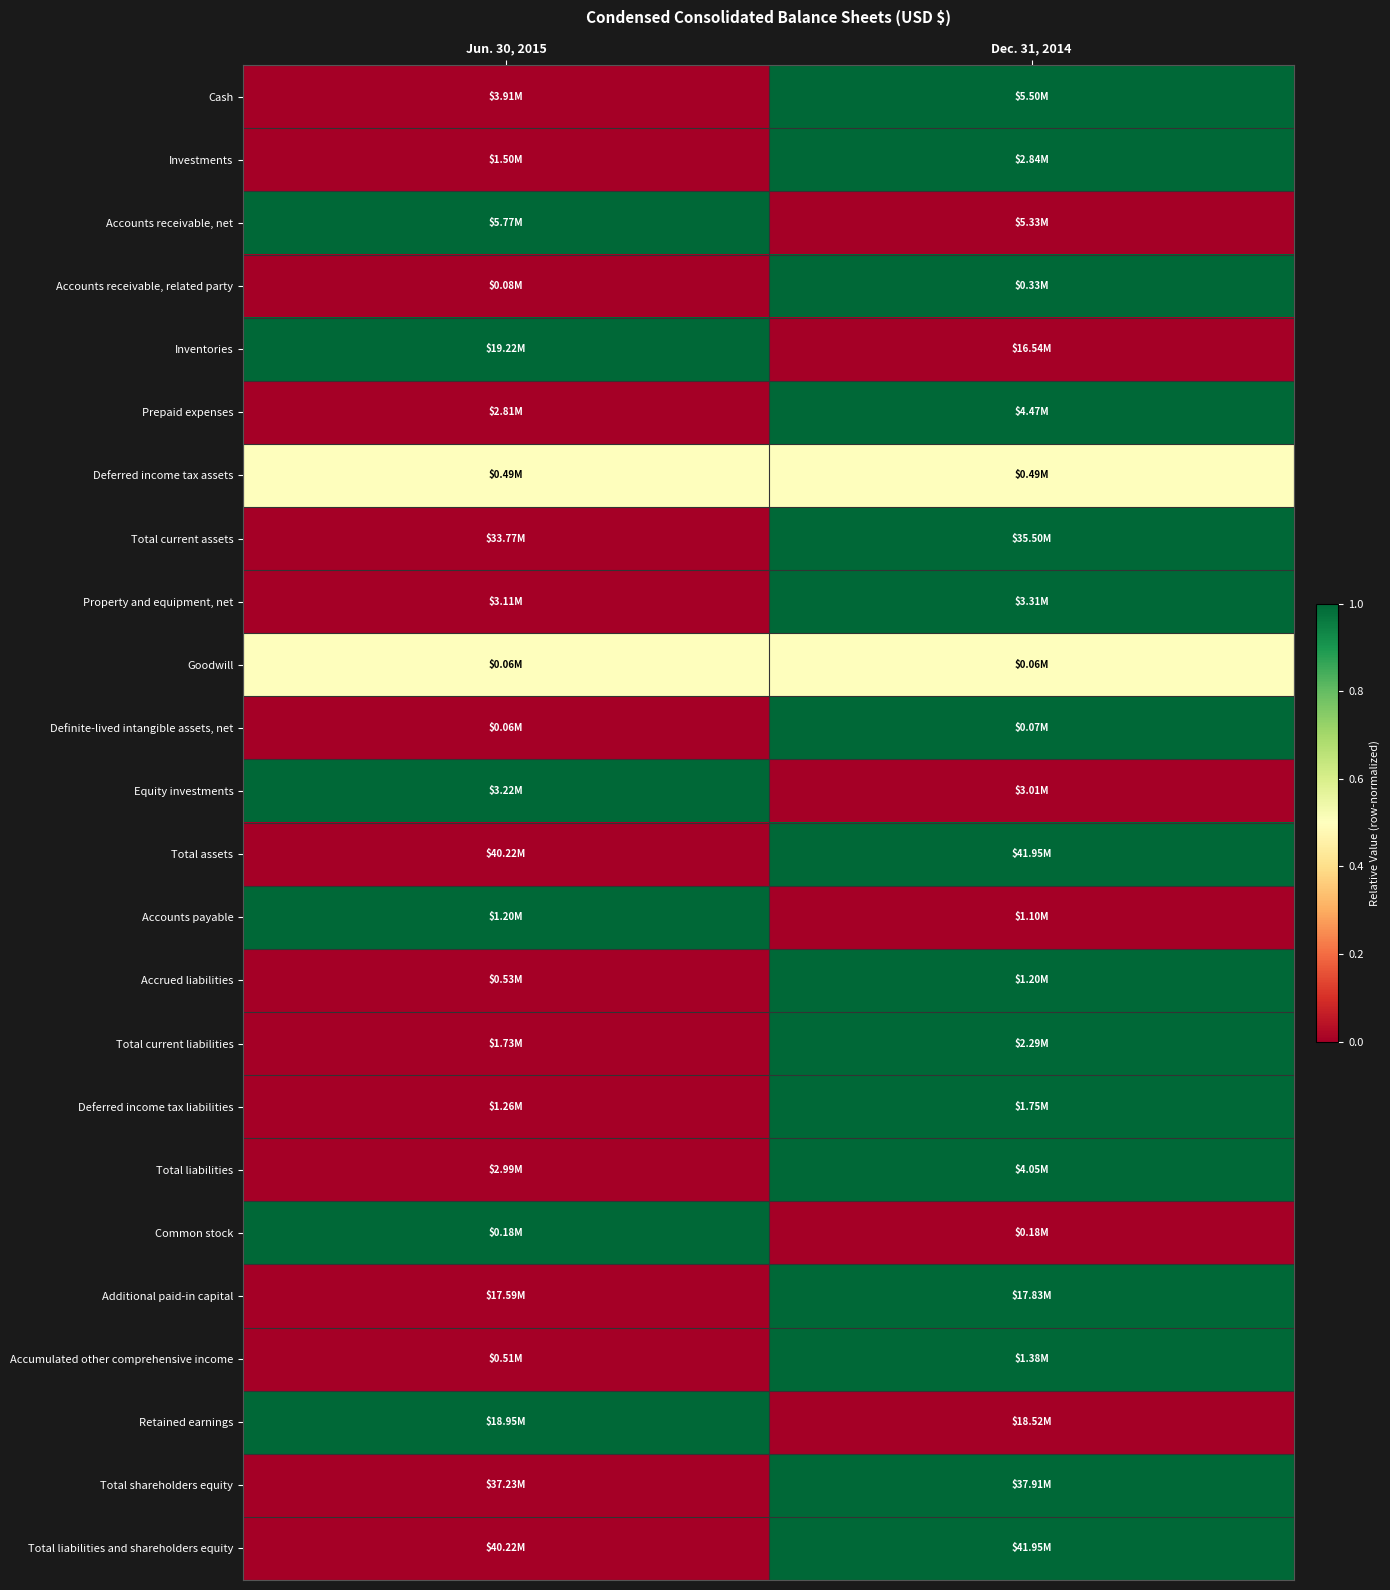

Reading left to right, extract all data points from this chart.

Cash: Jun. 30, 2015=0.0	Dec. 31, 2014=1.0
Investments: Jun. 30, 2015=0.0	Dec. 31, 2014=1.0
Accounts receivable, net: Jun. 30, 2015=1.0	Dec. 31, 2014=0.0
Accounts receivable, related party: Jun. 30, 2015=0.0	Dec. 31, 2014=1.0
Inventories: Jun. 30, 2015=1.0	Dec. 31, 2014=0.0
Prepaid expenses: Jun. 30, 2015=0.0	Dec. 31, 2014=1.0
Deferred income tax assets: Jun. 30, 2015=0.5	Dec. 31, 2014=0.5
Total current assets: Jun. 30, 2015=0.0	Dec. 31, 2014=1.0
Property and equipment, net: Jun. 30, 2015=0.0	Dec. 31, 2014=1.0
Goodwill: Jun. 30, 2015=0.5	Dec. 31, 2014=0.5
Definite-lived intangible assets, net: Jun. 30, 2015=0.0	Dec. 31, 2014=1.0
Equity investments: Jun. 30, 2015=1.0	Dec. 31, 2014=0.0
Total assets: Jun. 30, 2015=0.0	Dec. 31, 2014=1.0
Accounts payable: Jun. 30, 2015=1.0	Dec. 31, 2014=0.0
Accrued liabilities: Jun. 30, 2015=0.0	Dec. 31, 2014=1.0
Total current liabilities: Jun. 30, 2015=0.0	Dec. 31, 2014=1.0
Deferred income tax liabilities: Jun. 30, 2015=0.0	Dec. 31, 2014=1.0
Total liabilities: Jun. 30, 2015=0.0	Dec. 31, 2014=1.0
Common stock: Jun. 30, 2015=1.0	Dec. 31, 2014=0.0
Additional paid-in capital: Jun. 30, 2015=0.0	Dec. 31, 2014=1.0
Accumulated other comprehensive income: Jun. 30, 2015=0.0	Dec. 31, 2014=1.0
Retained earnings: Jun. 30, 2015=1.0	Dec. 31, 2014=0.0
Total shareholders equity: Jun. 30, 2015=0.0	Dec. 31, 2014=1.0
Total liabilities and shareholders equity: Jun. 30, 2015=0.0	Dec. 31, 2014=1.0